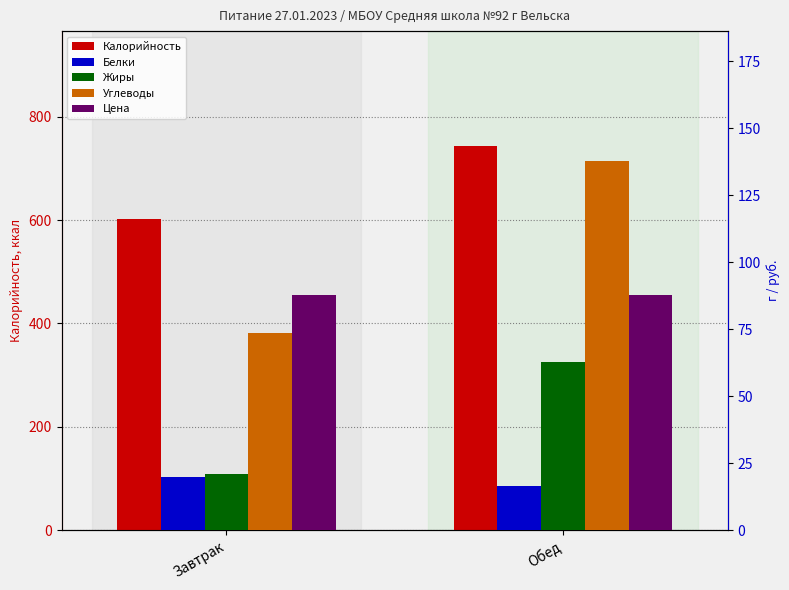

True or false: Калорийность has a value of 368.5 at Завтрак.

False